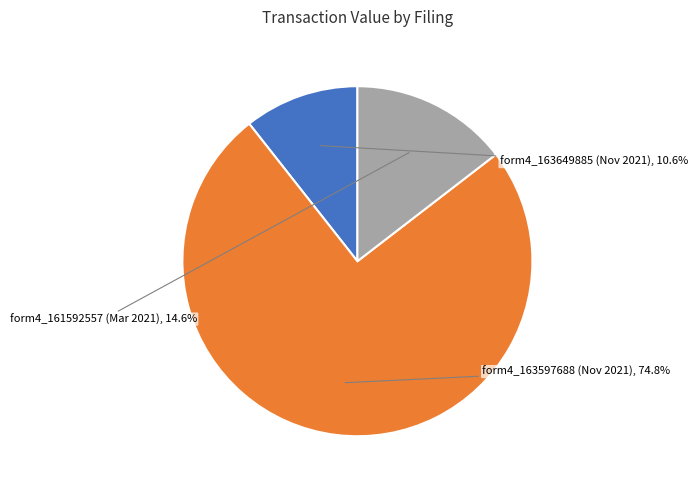

Rank the categories by value from lowest to highest.

form4_163649885 (Nov 2021), form4_161592557 (Mar 2021), form4_163597688 (Nov 2021)